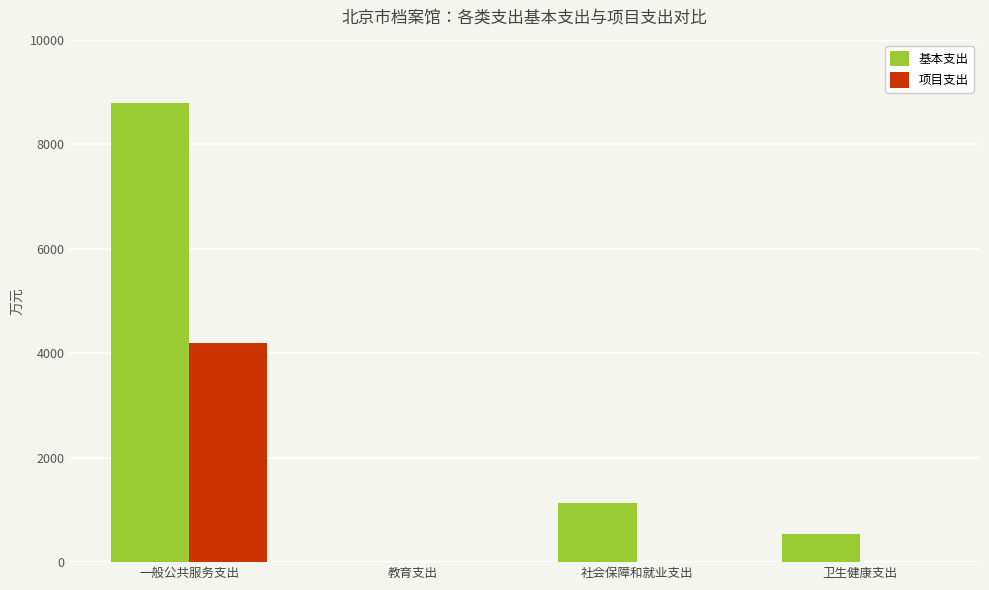

Reading left to right, what are all the values shown in this chart?

基本支出: 8790.1	10.9	1138.7	543.0
项目支出: 4193.6	0.0	0.0	0.0